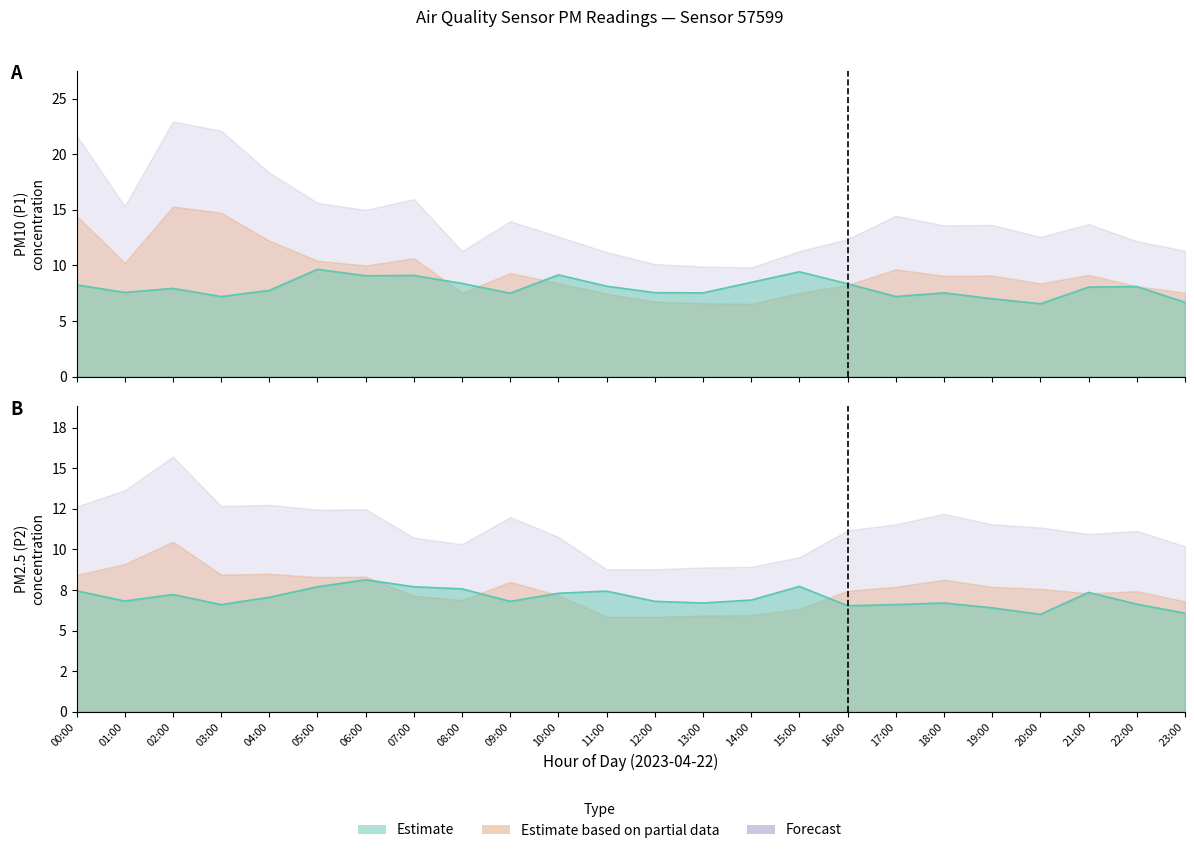

True or false: P2 and P1 intersect in this chart.

False